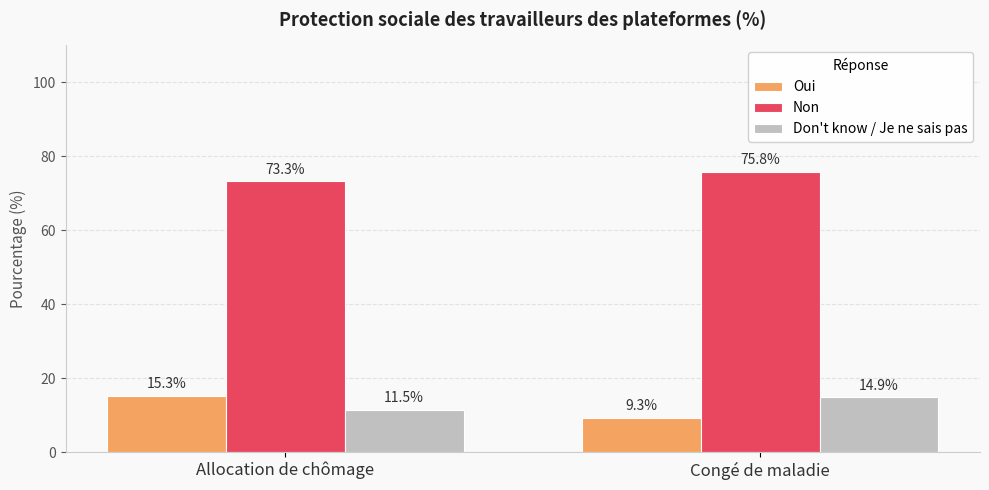

True or false: Don't know / Je ne sais pas has a value of 11.5 at Allocation de chômage.

True